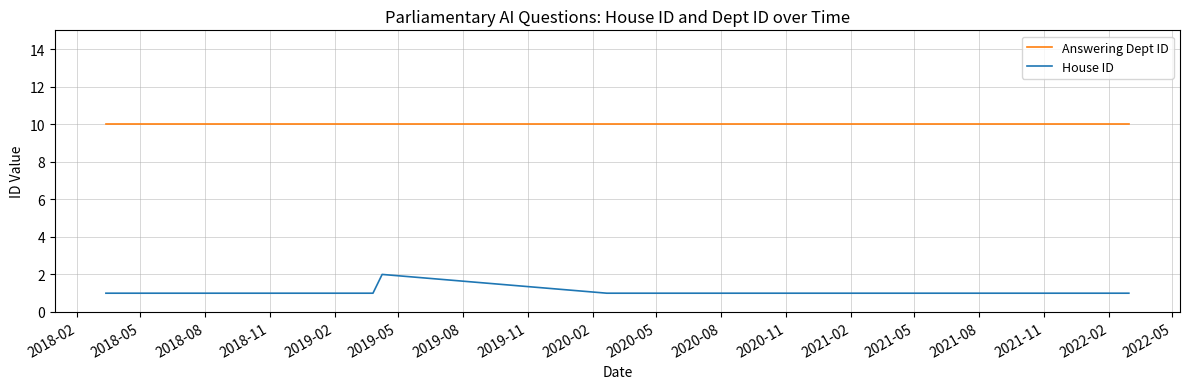

Does the chart have visible grid lines?

Yes